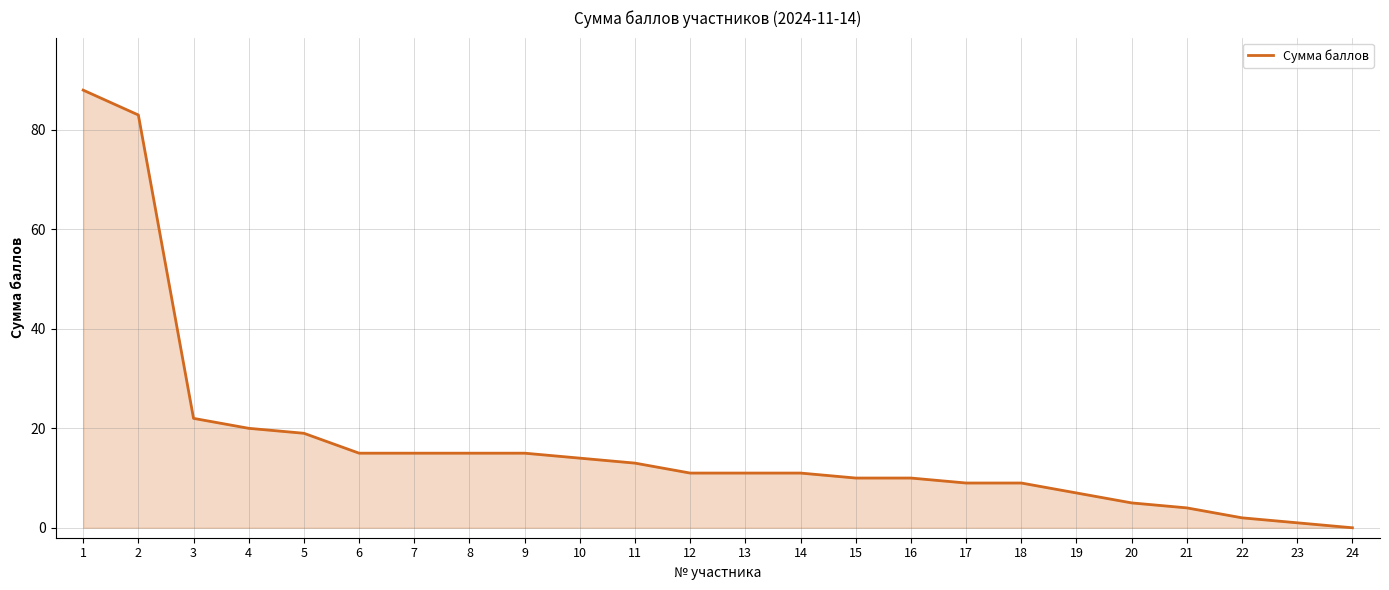

What is the greatest value displayed?

88